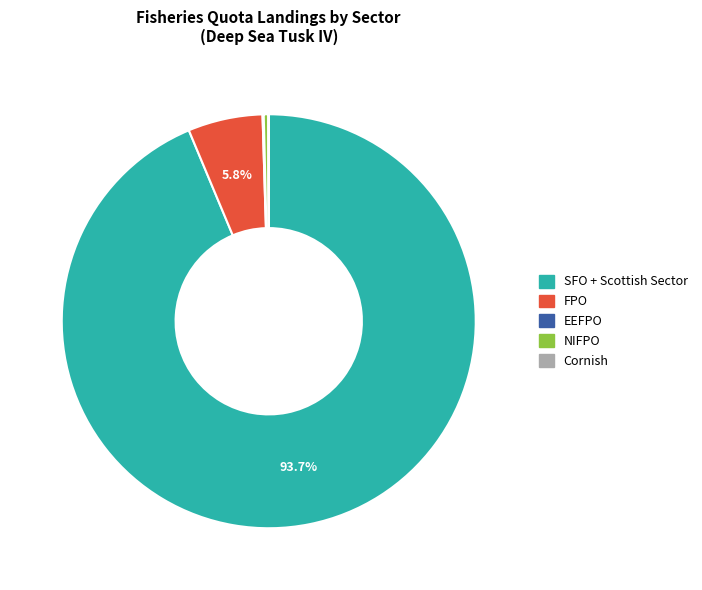

Is there any slice that represents more than half of the pie?

Yes